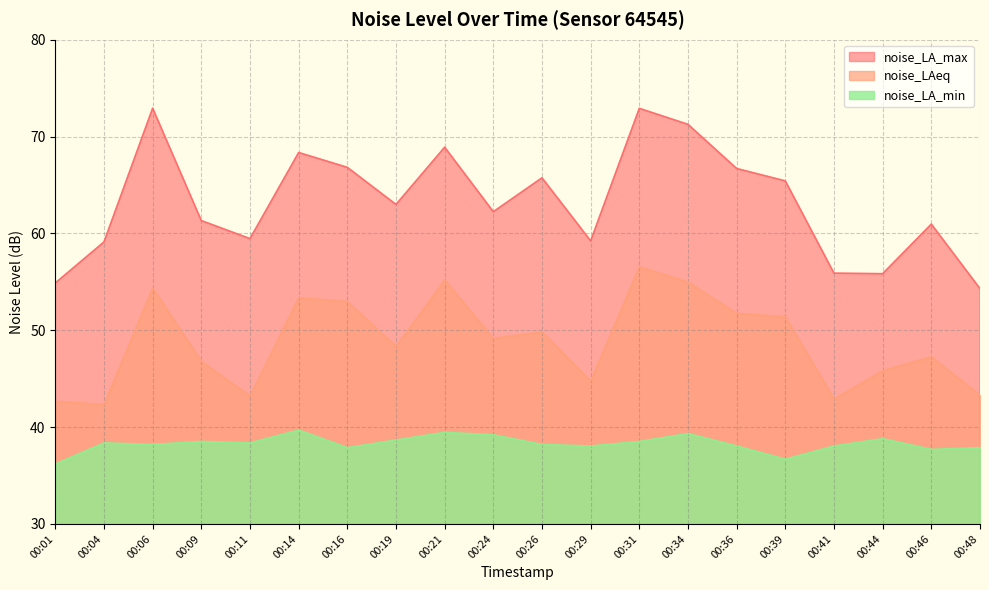

What is the minimum value shown in the chart?

36.2